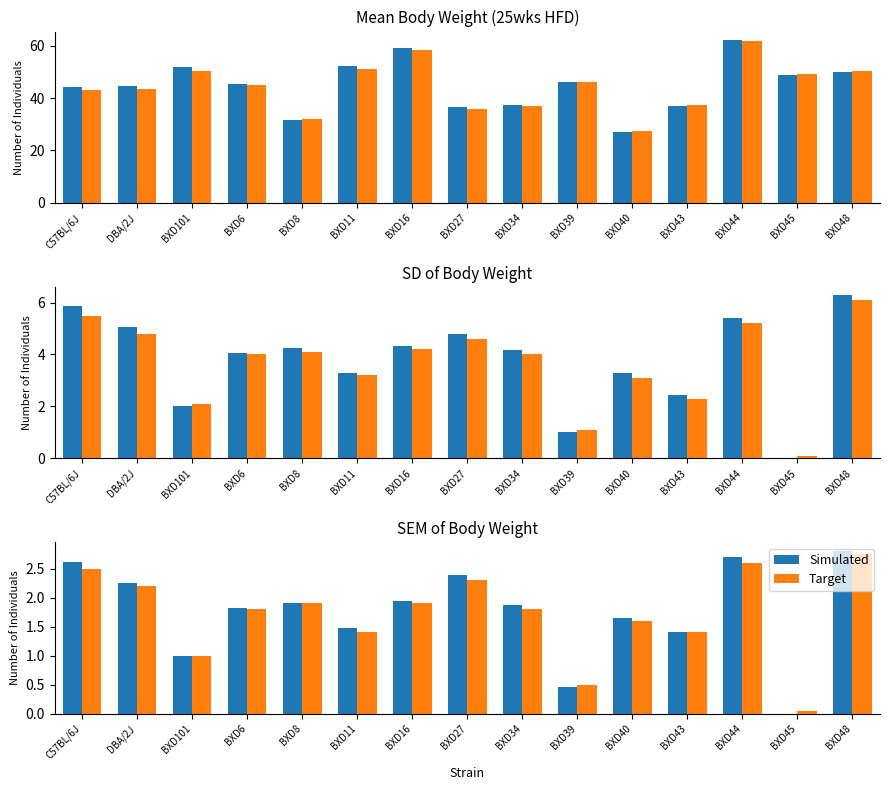

Rank the series by their maximum value, from highest to lowest.

Simulated, Target